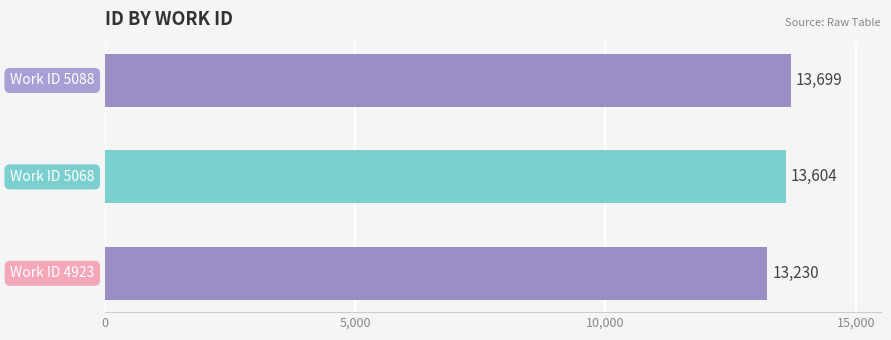

Reading bottom to top, what are all the values shown in this chart?

13230	13604	13699